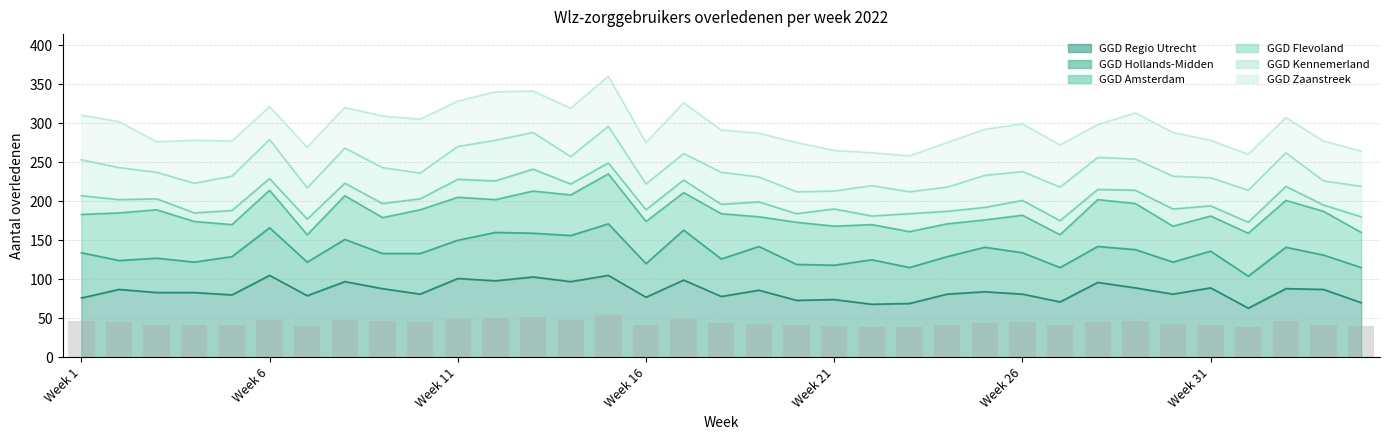

What is the approximate value at Week 6?

45.3